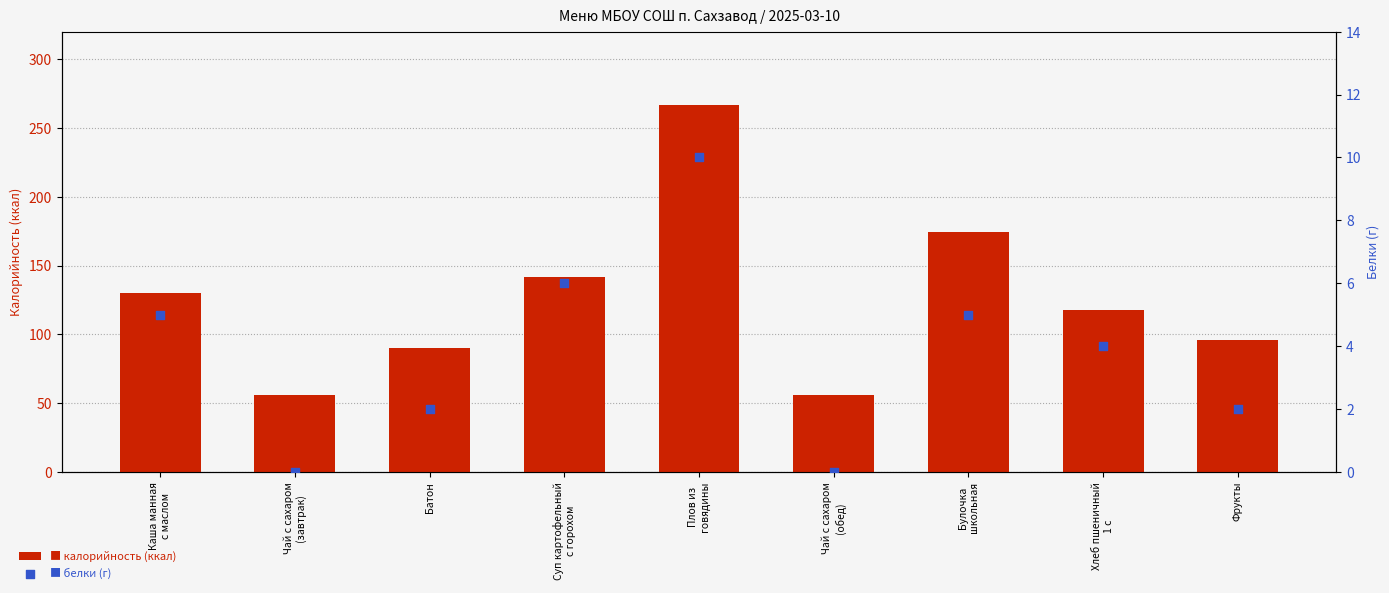

Which series has the widest spread of Y values?

калорийность